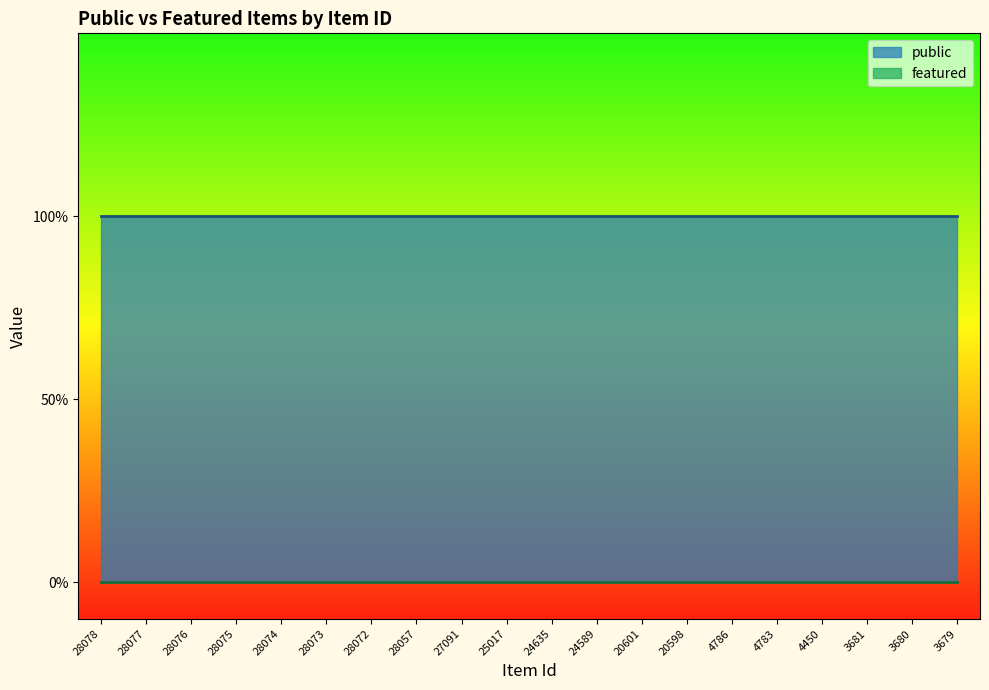

Where is featured nearest to the value 0?

28078